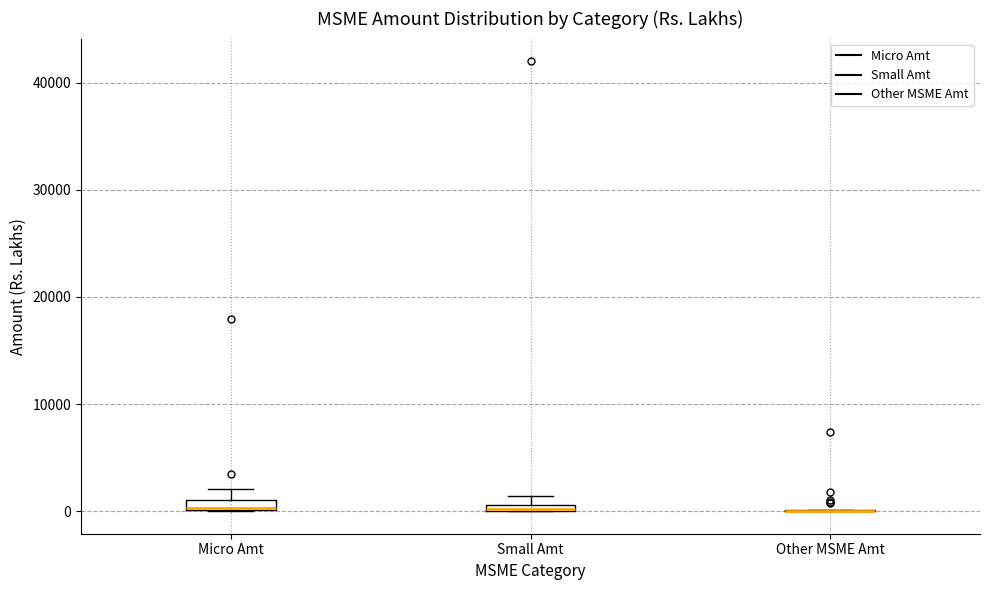

Where is the upper edge of the box for Small Amt on the y-axis? The values are not printed on the chart, so give them approximately, as read against the axis.

1000